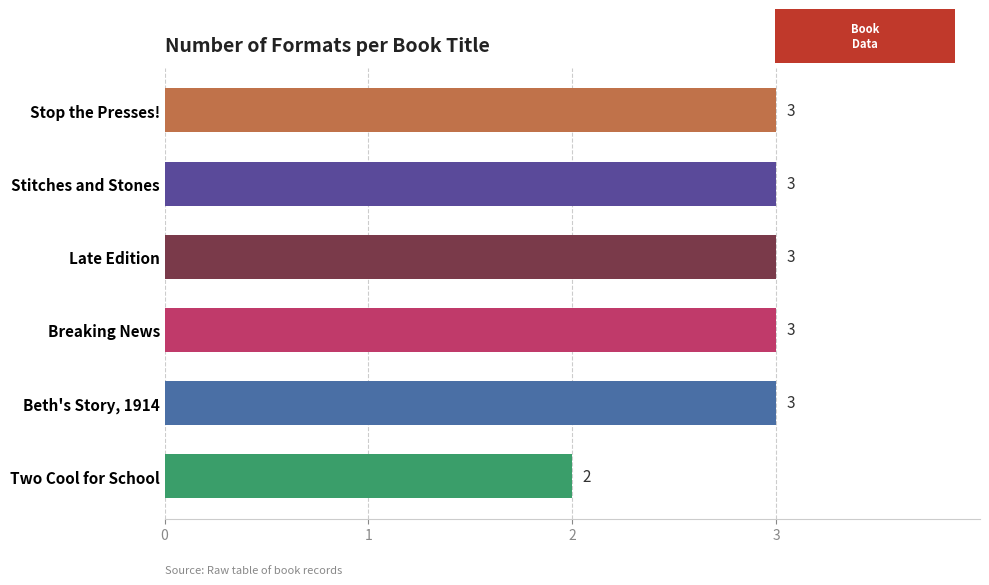

Where is the data nearest to the value 2?

Two Cool for School